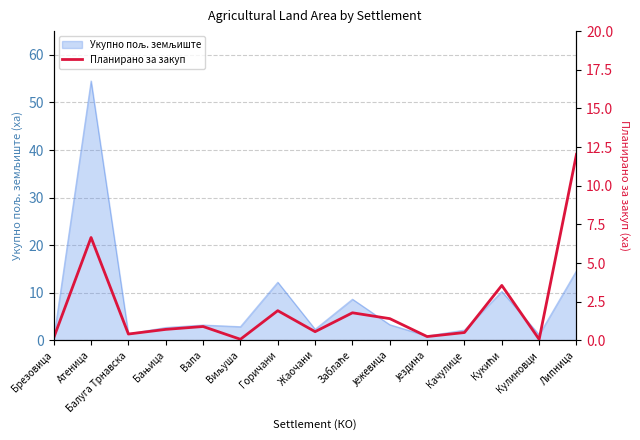

List the labels in order of value, largest first.

Липница, Атеница, Кукићи, Горичани, Заблаће, Јежевица, Вапа, Бањица, Жаочани, Качулице, Балуга Трнавска, Јездина, Брезовица, Виљуша, Кулиновци